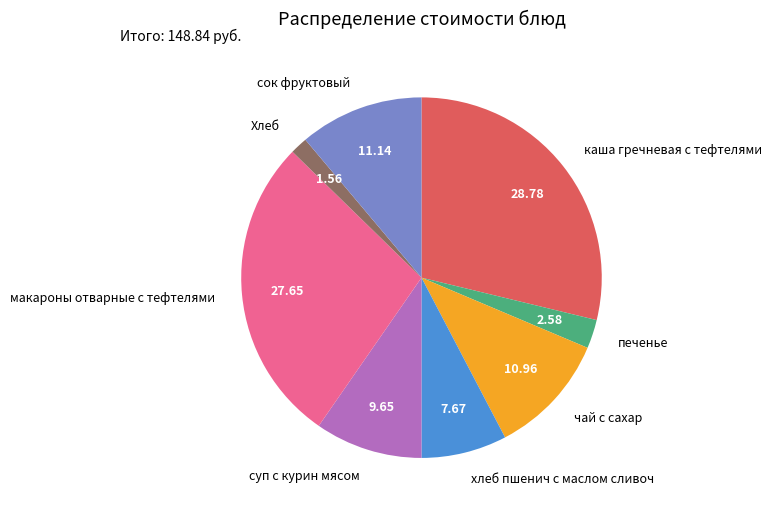

What is the ratio of the value at Хлеб to the value at печенье?

0.6